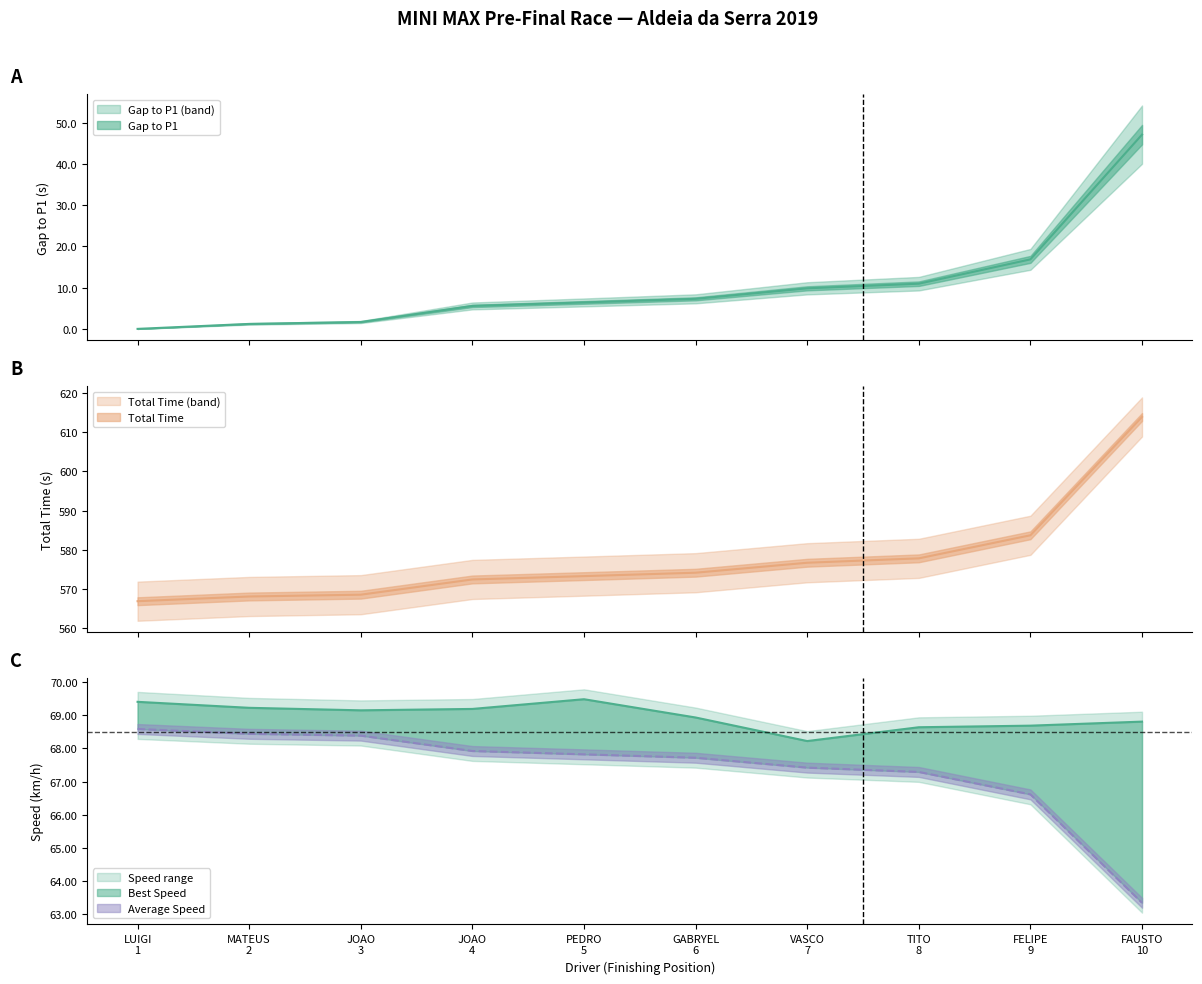

Reading right to left, transcribe all the data shown in this chart.

Gap to P1: 47.1	16.8	10.9	9.8	7.3	6.4	5.6	1.7	1.2	0.0
Total Time: 613.9	583.7	577.8	576.7	574.1	573.3	572.4	568.5	568.1	566.8
Best Lap time: 68.8	68.7	68.6	68.2	68.9	69.5	69.2	69.2	69.2	69.4
Average Speed: 63.3	66.6	67.3	67.4	67.7	67.8	67.9	68.4	68.4	68.6